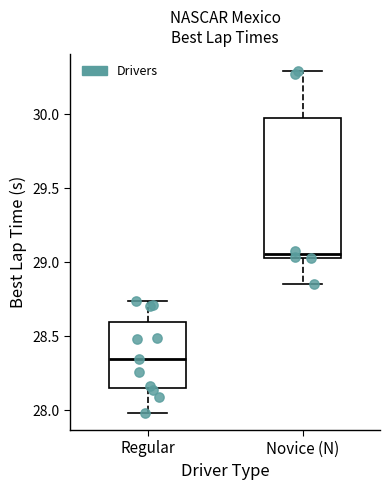

Reading left to right, read every box against the y-axis: the position of its median line, the range the box covers, and the ends of its whiskers. The values are not printed on the chart, so give them approximately, as read against the axis.

Regular: median 28.35, box 28.15 to 28.60, whiskers 28.00 to 28.75
Novice (N): median 29.05 (just above the box's lower edge), box 29.05 to 30.00, whiskers 28.85 to 30.30